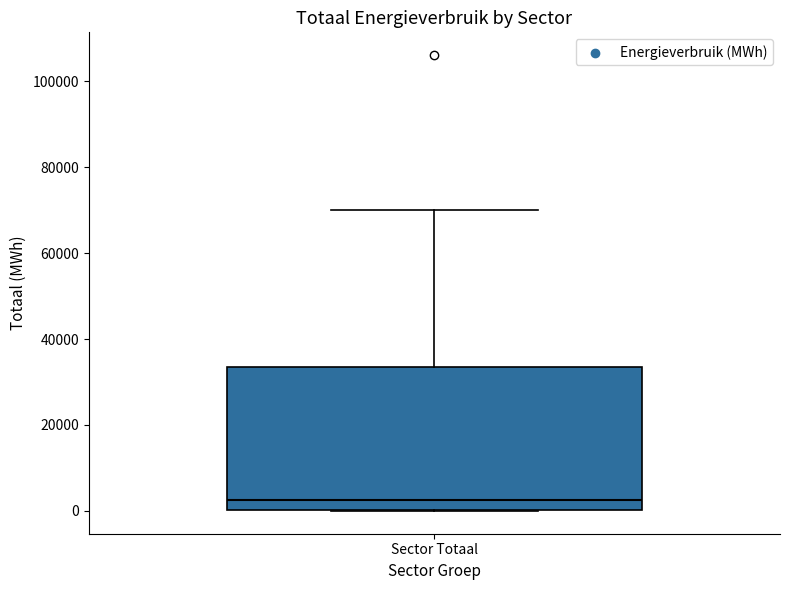

Where does the upper whisker of the box for Sector Totaal end on the y-axis? The values are not printed on the chart, so give them approximately, as read against the axis.

70000